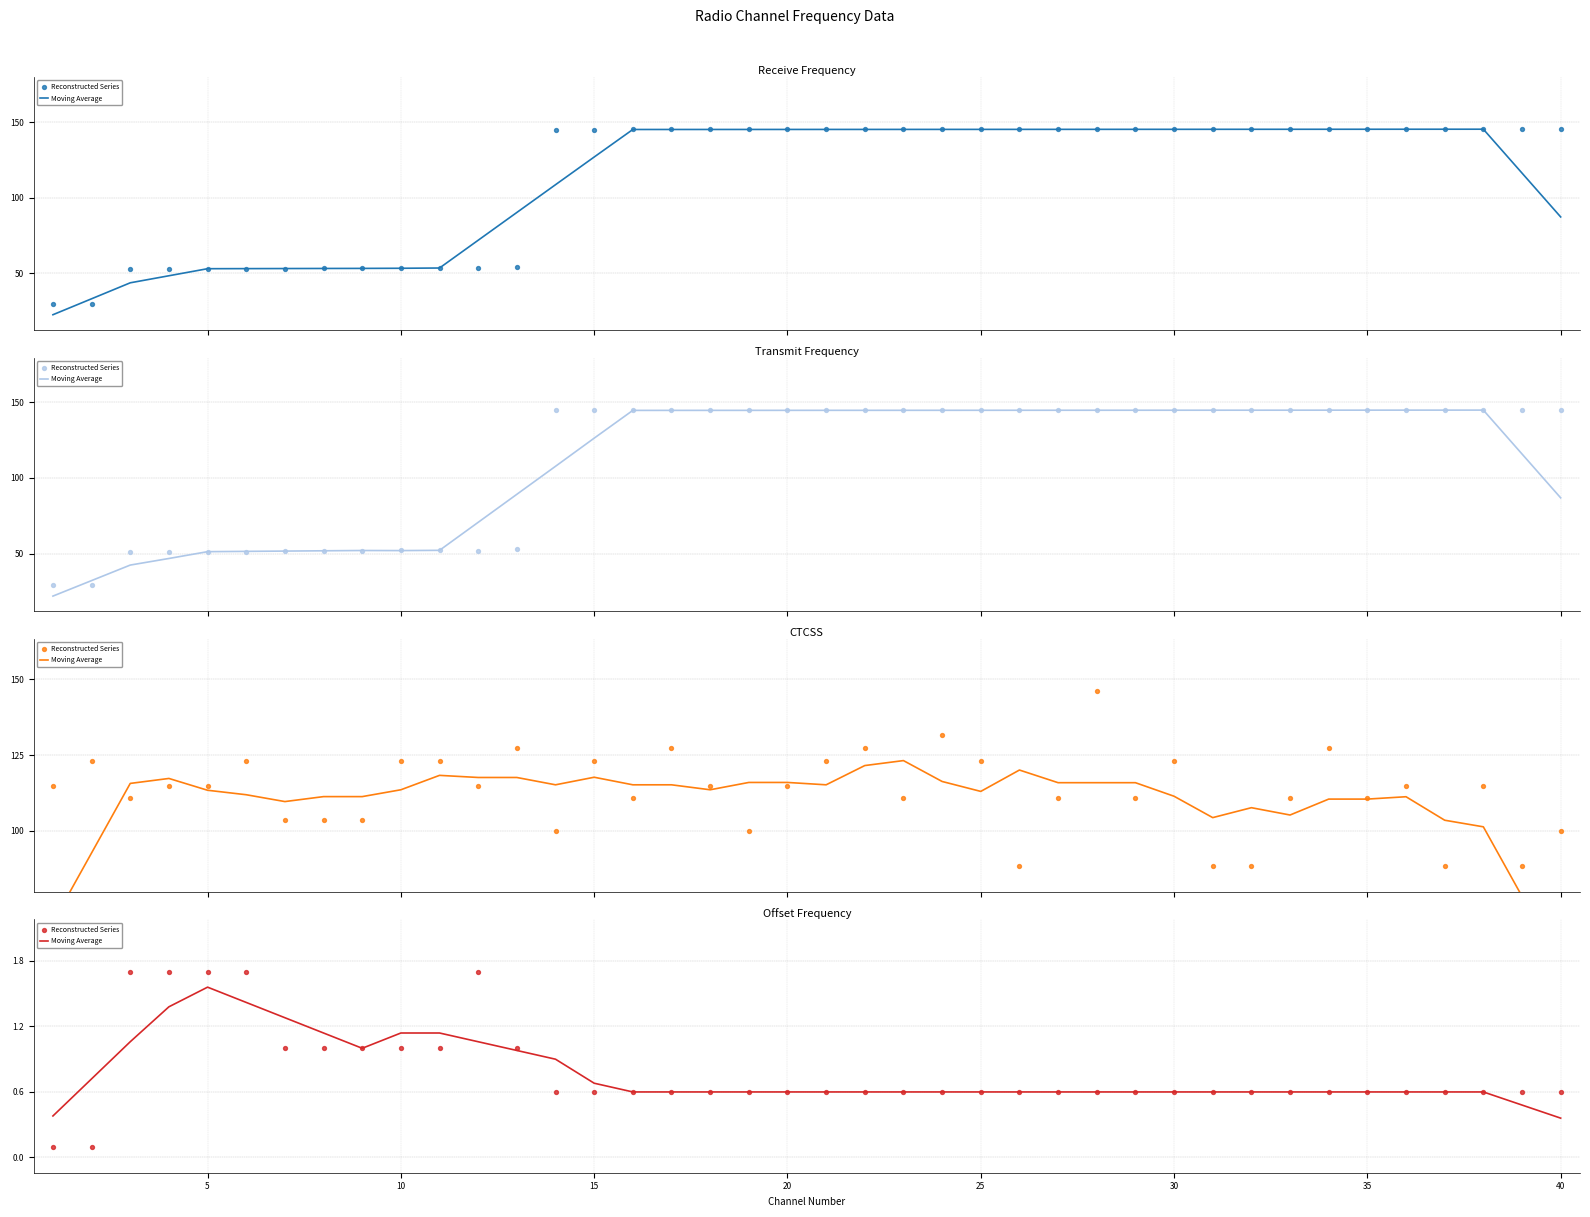

Which series reaches the minimum Y coordinate?

Reconstructed Series